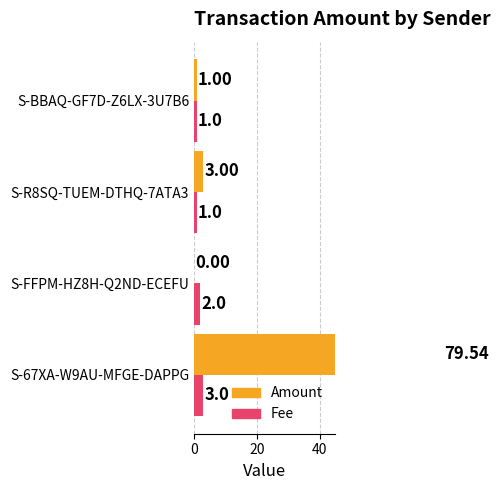

What is the value of the Amount bar at the 1st from the left?

79.5